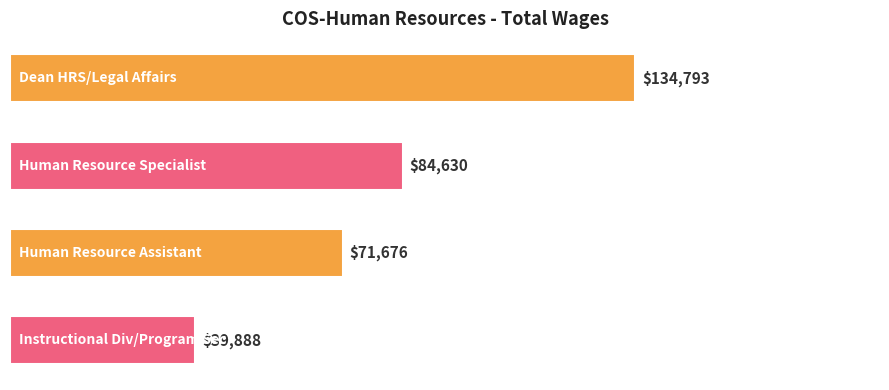

Reading top to bottom, list all the values displayed in this chart.

134793	84630	71676	39888